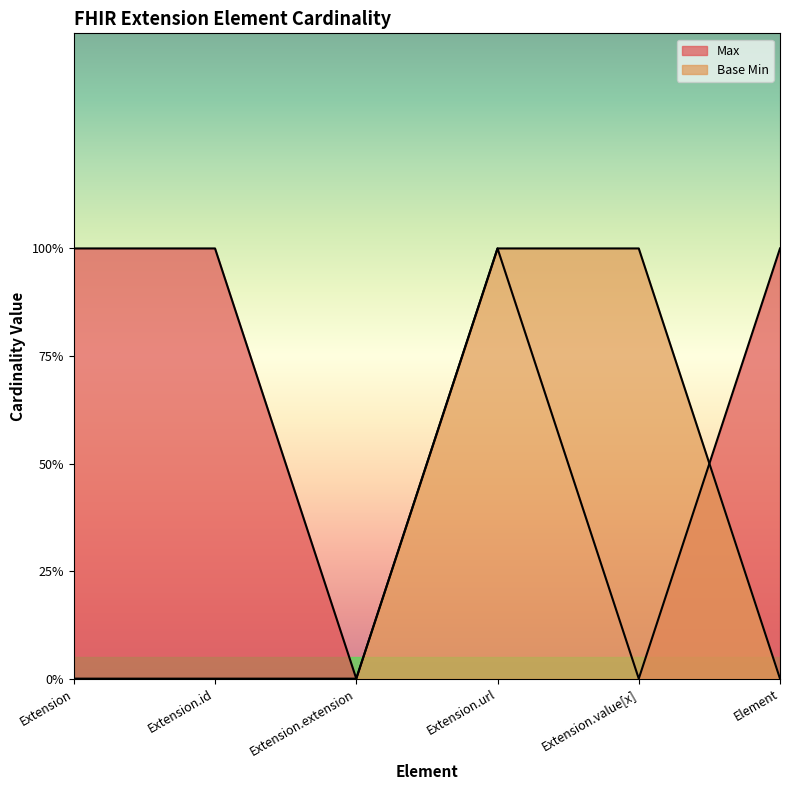

What is the total value across all series at Extension.id?

1